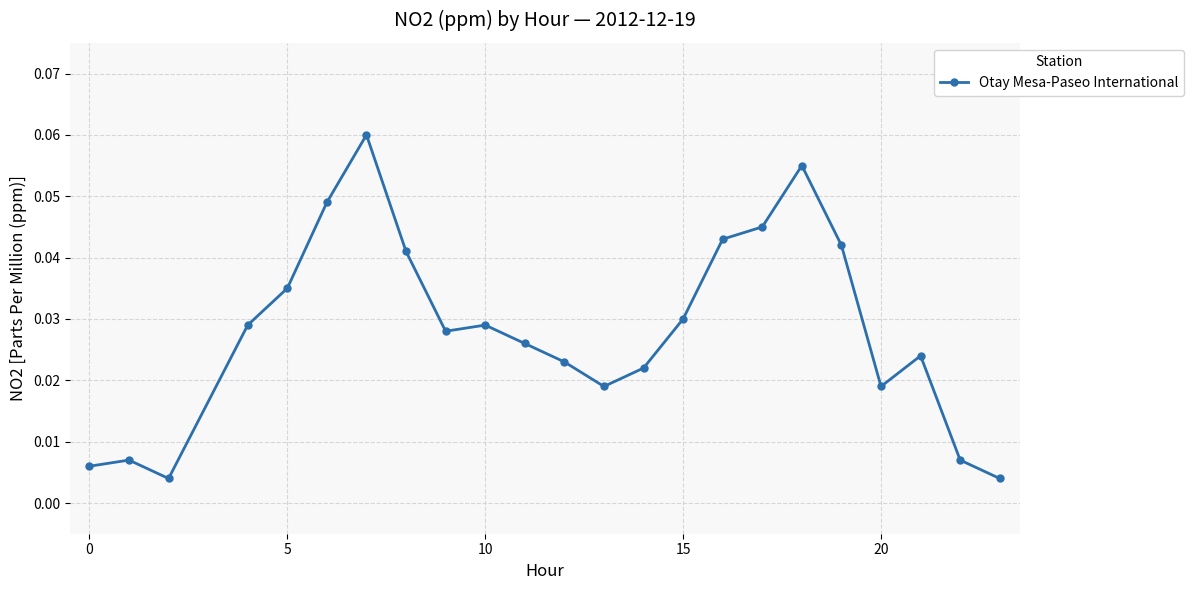

How many distinct data groups are displayed?

1